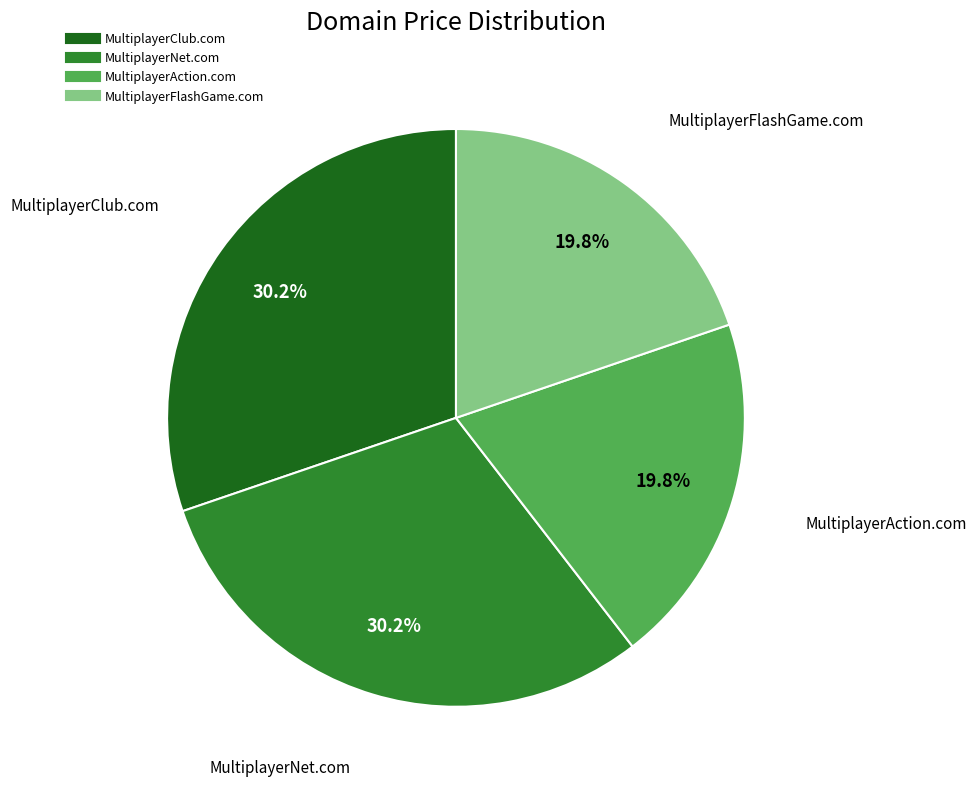

To the nearest percent, what is the difference between the MultiplayerFlashGame.com and MultiplayerNet.com slice percentages?

10%